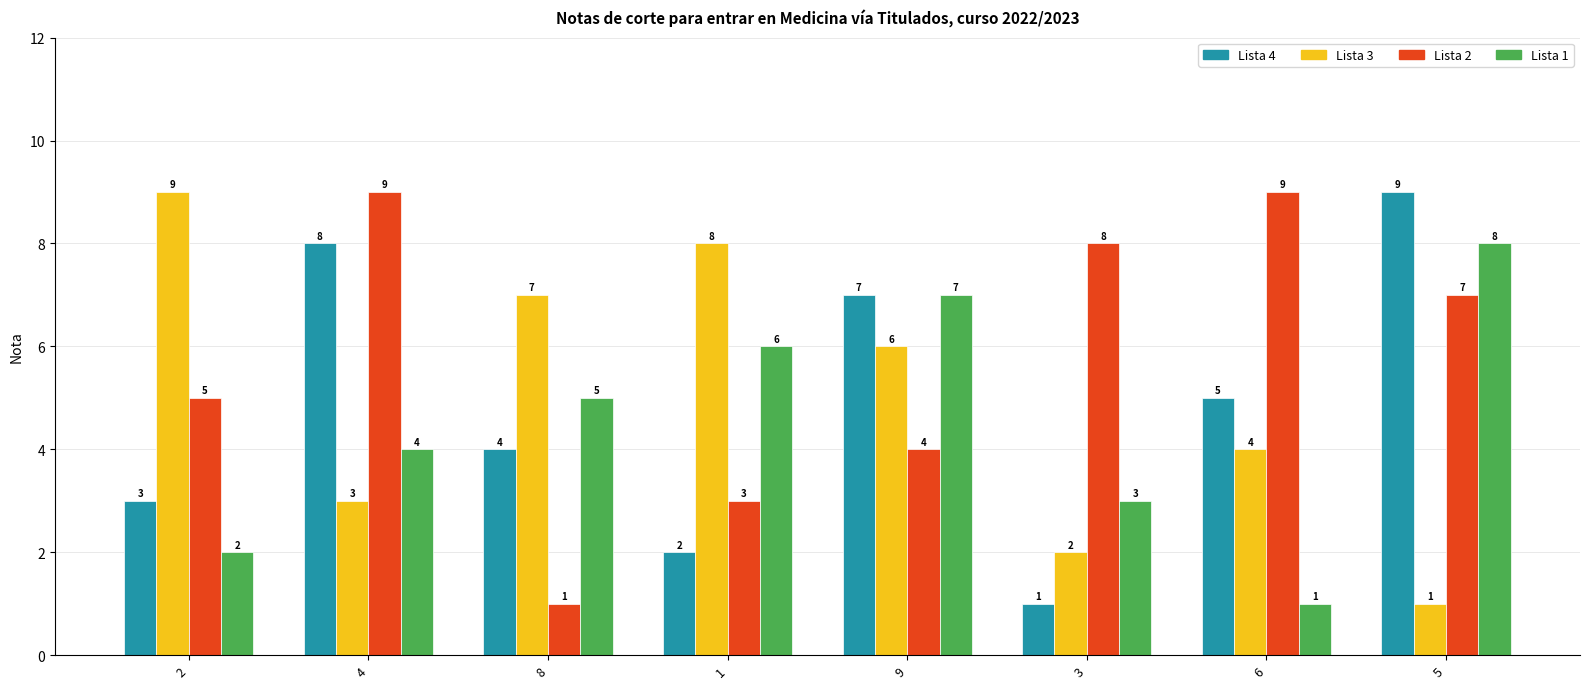

Reading right to left, extract all data points from this chart.

Lista 4: 9	5	1	7	2	4	8	3
Lista 3: 1	4	2	6	8	7	3	9
Lista 2: 7	9	8	4	3	1	9	5
Lista 1: 8	1	3	7	6	5	4	2